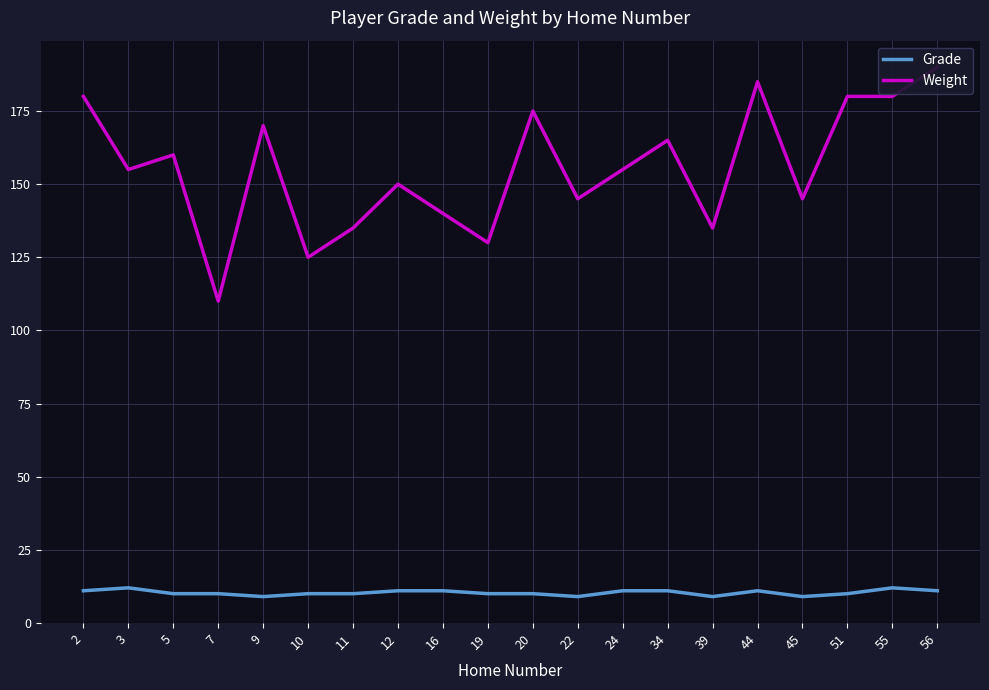

What is the average value of the Grade series?

10